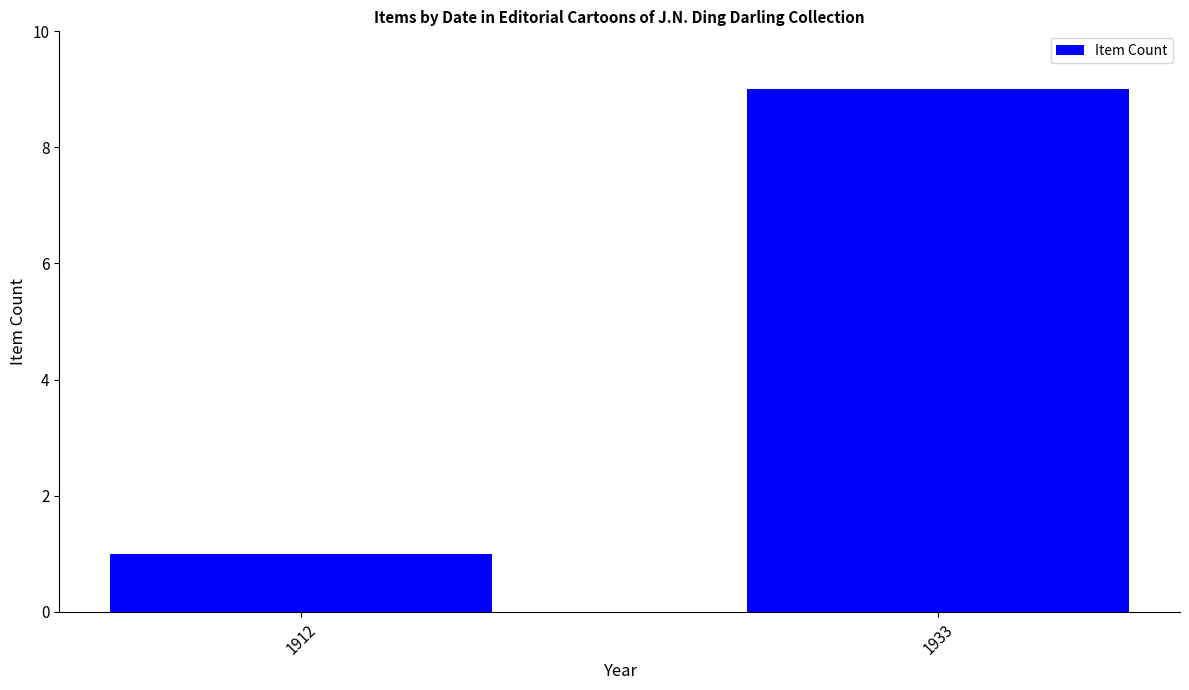

What is the change in value from 1912 to 1933?

+8